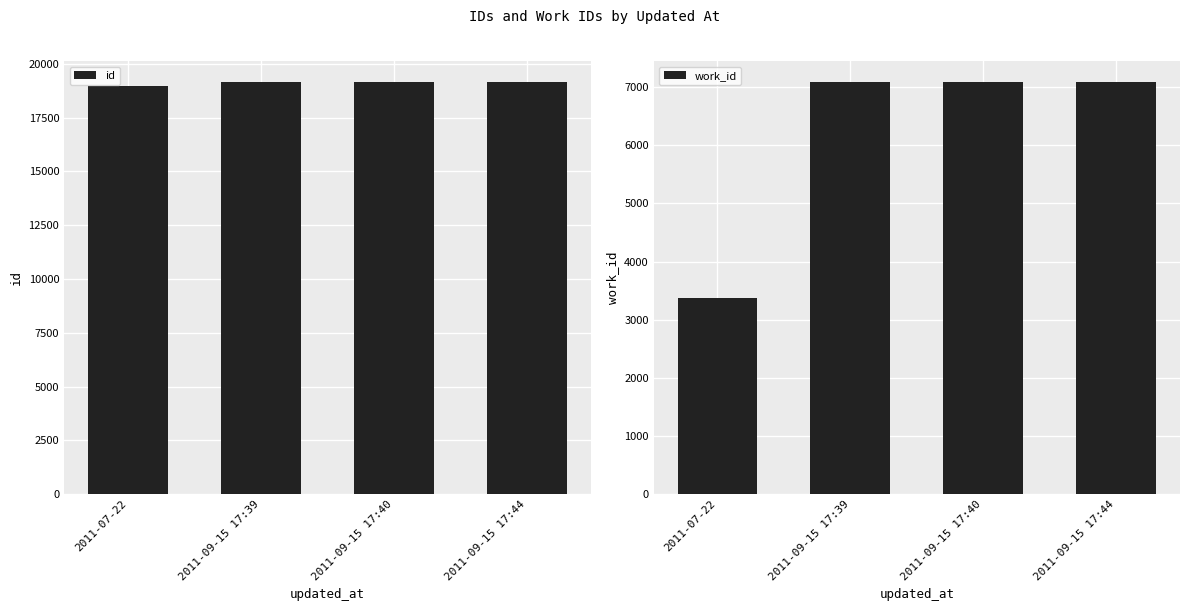

True or false: work_id has a value of 5282 at 2011-07-22.

False